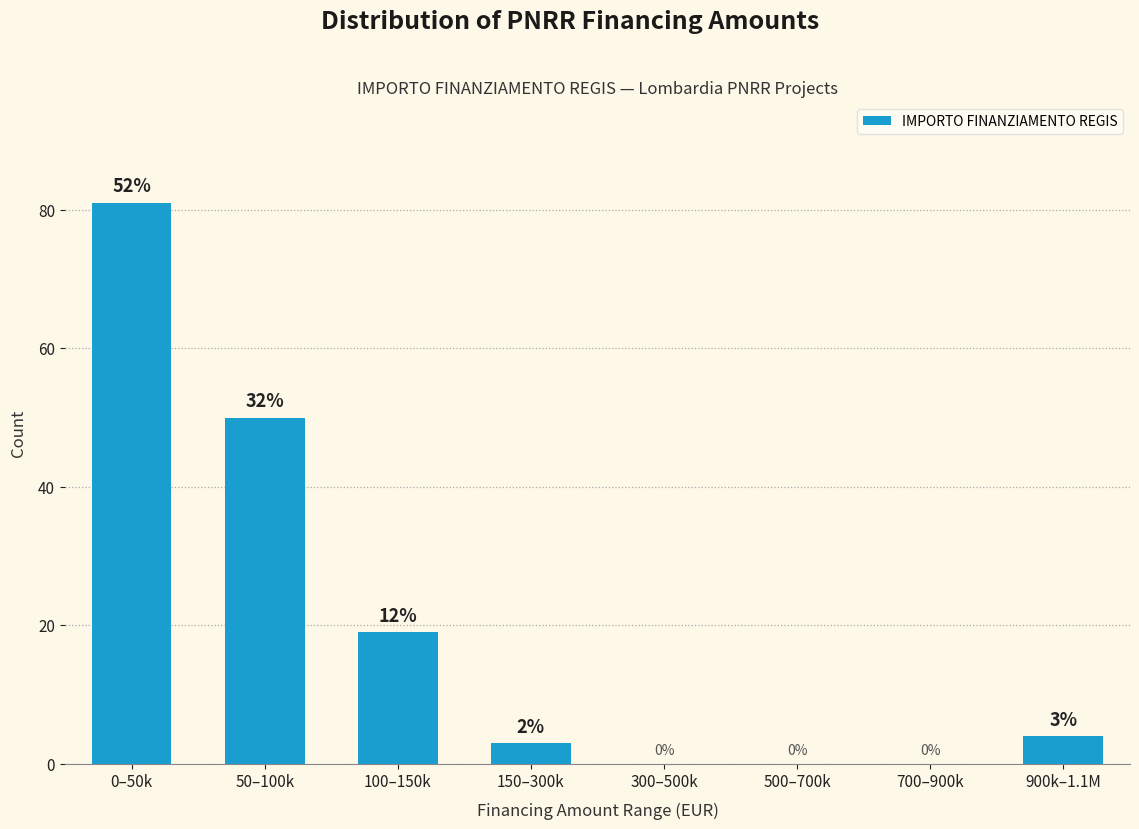

Reading left to right, extract all data points from this chart.

0–50k=81	50–100k=50	100–150k=19	150–300k=3	300–500k=0	500–700k=0	700–900k=0	900k–1.1M=4